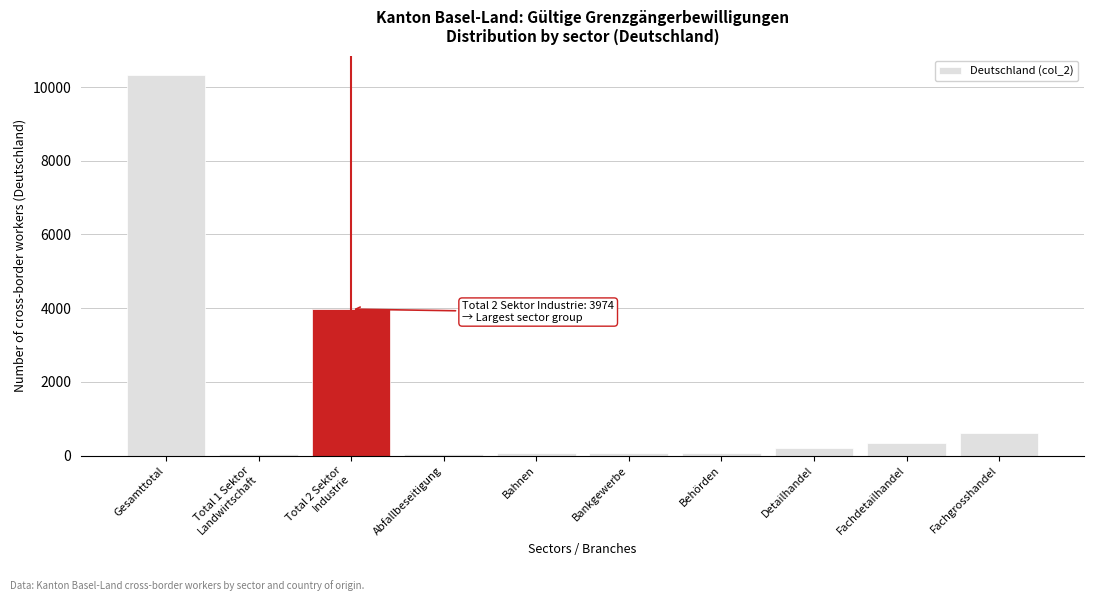

What is the greatest value displayed?

10338